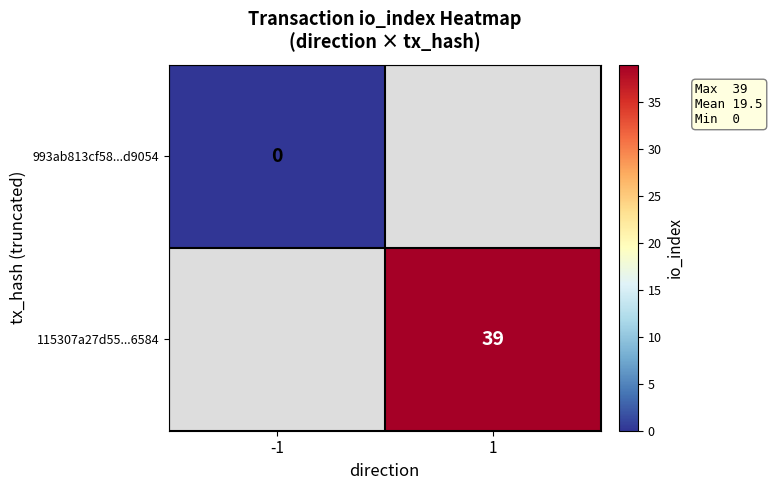

Which has a higher value, -1 or 1?

1